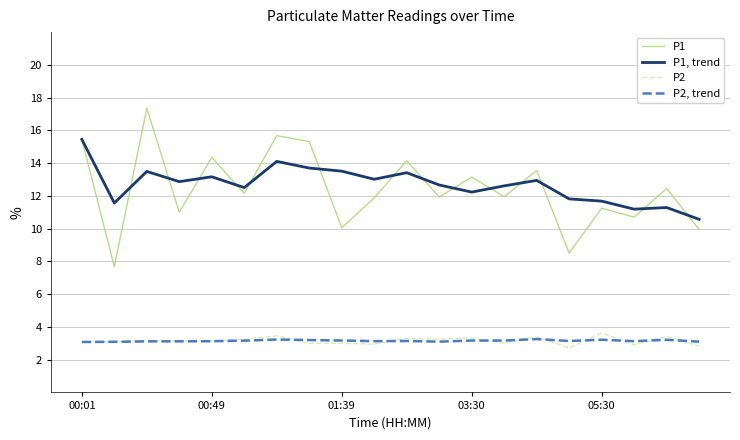

True or false: P2 and P1 intersect in this chart.

False